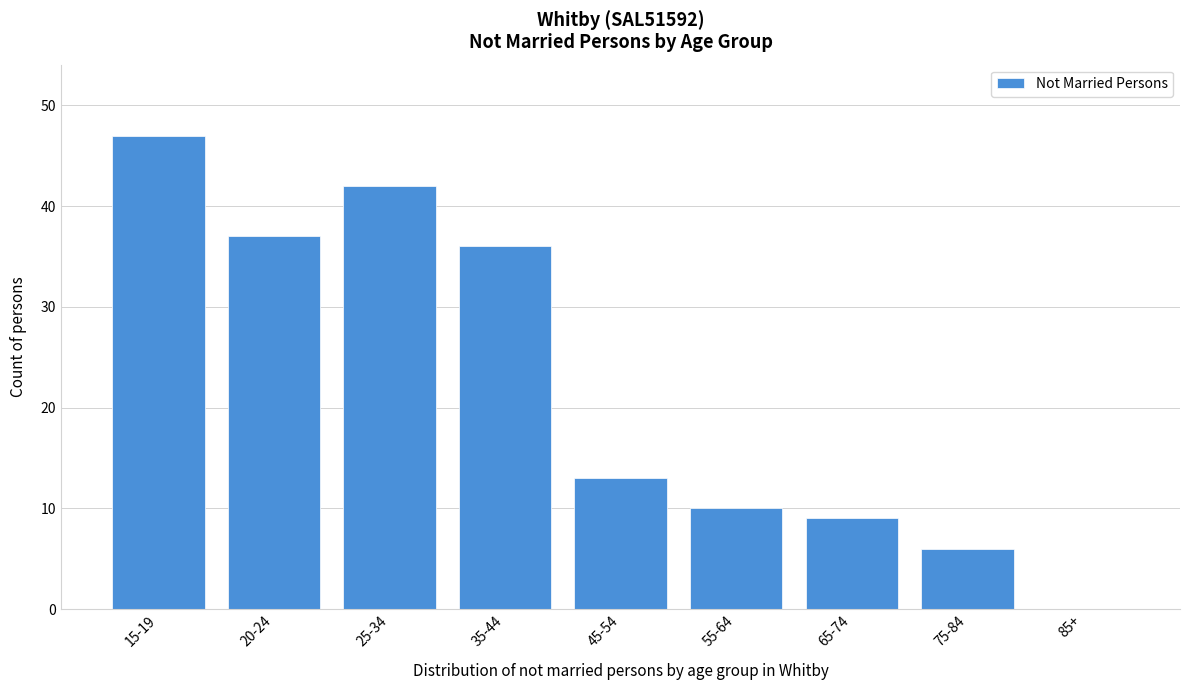

Reading left to right, list all the values displayed in this chart.

15-19=47	20-24=37	25-34=42	35-44=36	45-54=13	55-64=10	65-74=9	75-84=6	85+=0